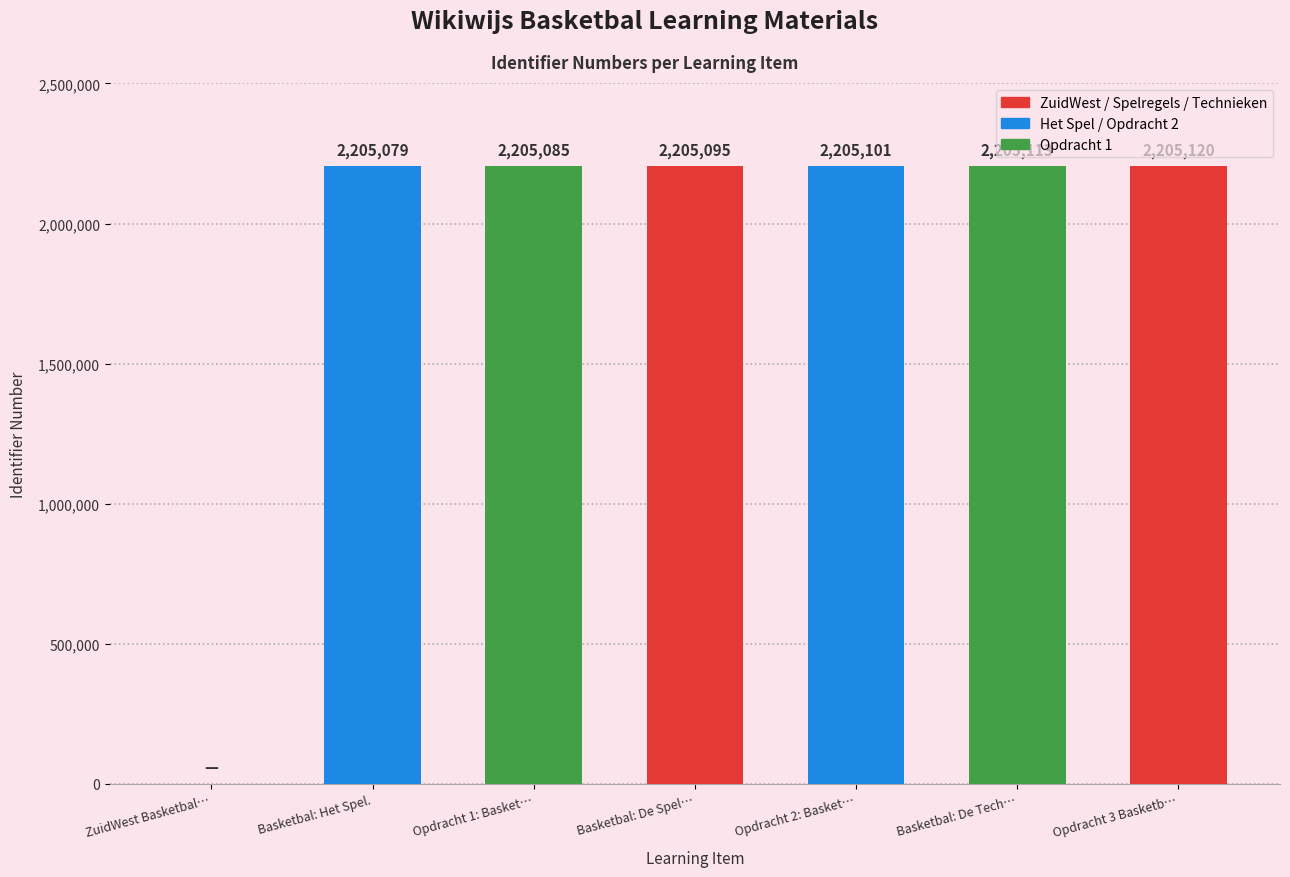

Which category has the highest value across all series?

Opdracht 3 Basketb…